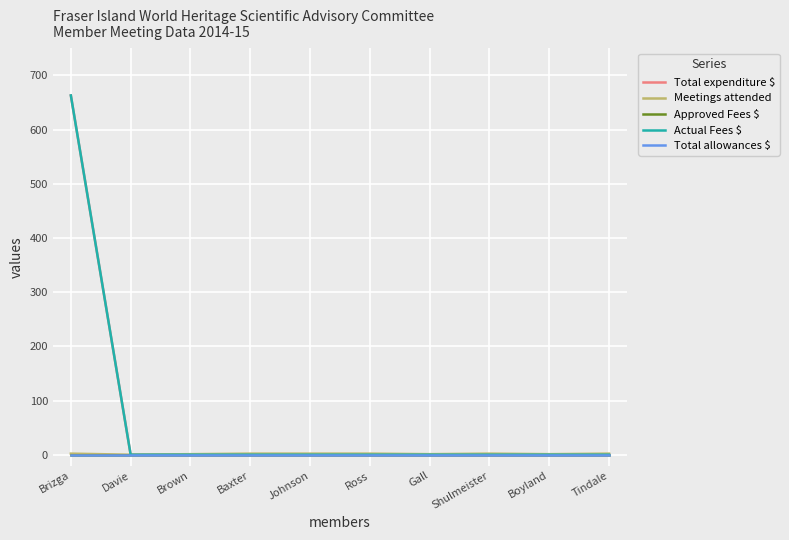

Which series changed the most between Johnson and Tindale?

Total expenditure $